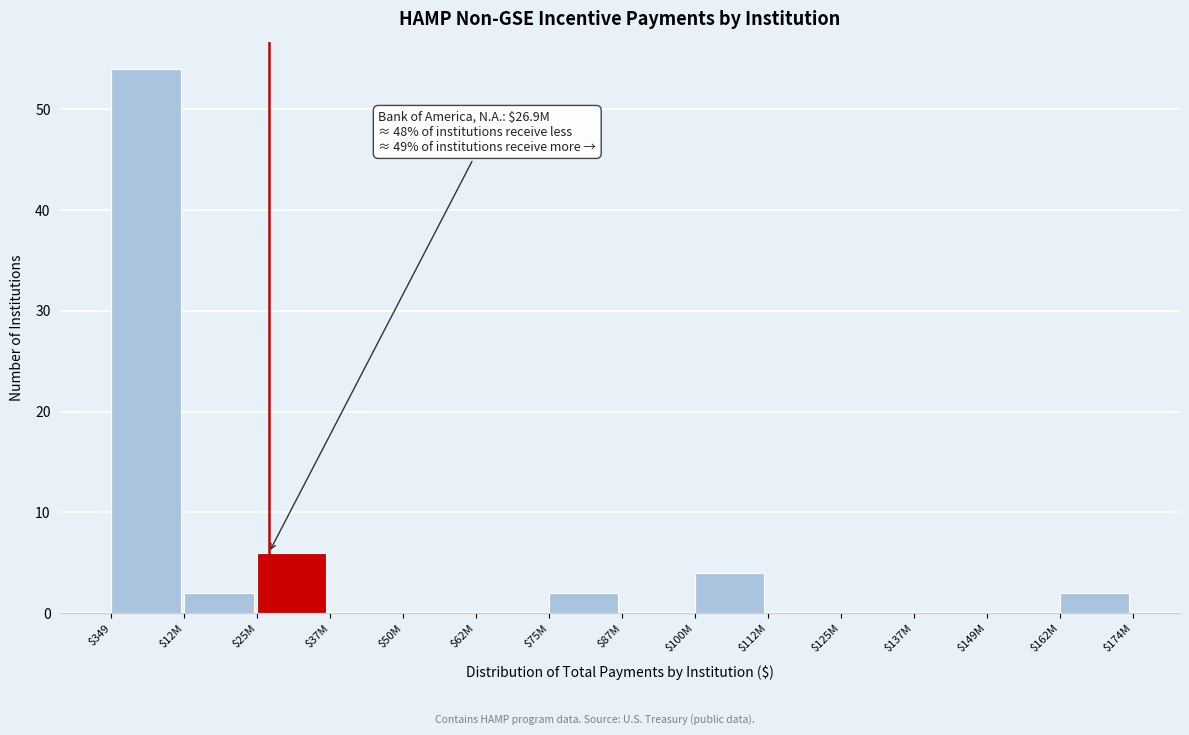

What is the maximum value shown in the chart?

54